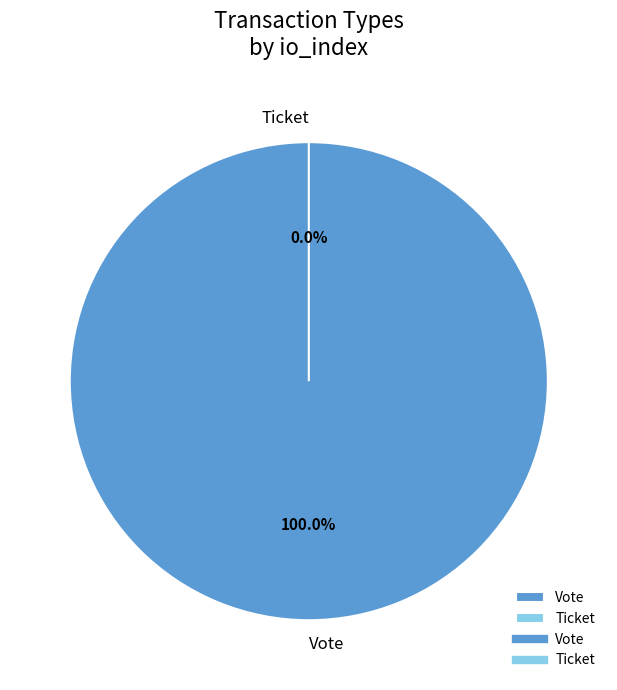

How much of the chart is everything except Ticket?

100.0%